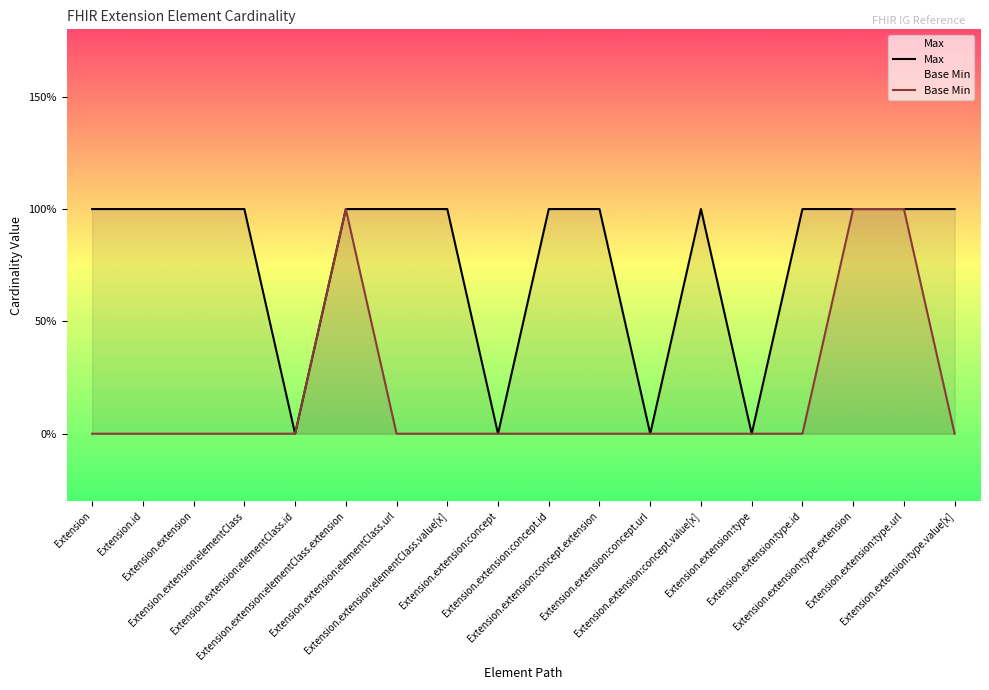

Which series changed the most between Extension.extension:elementClass.extension and Extension.extension:elementClass.value[x]?

Base Min